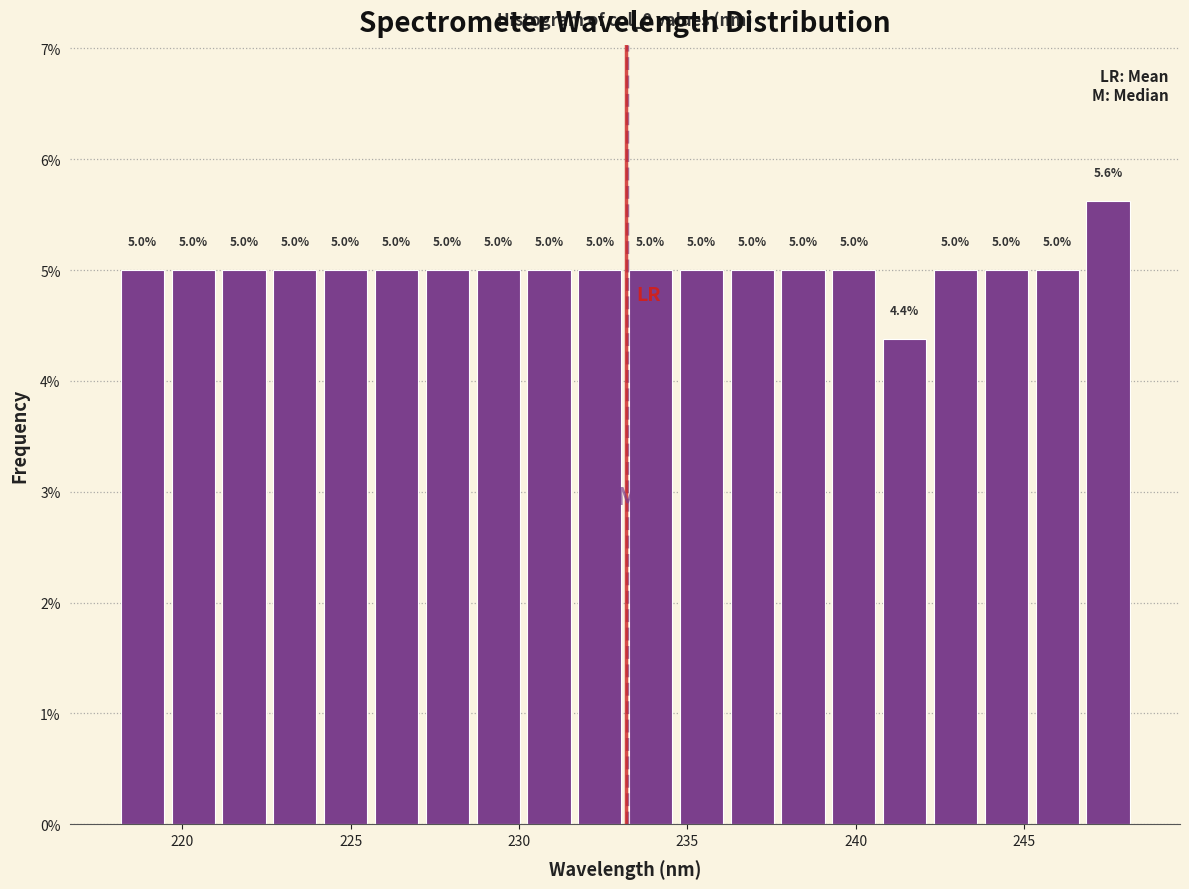

Around what value on the x-axis is the tallest bar? Give the approximate position of its centre, as read against the axis.

247.5